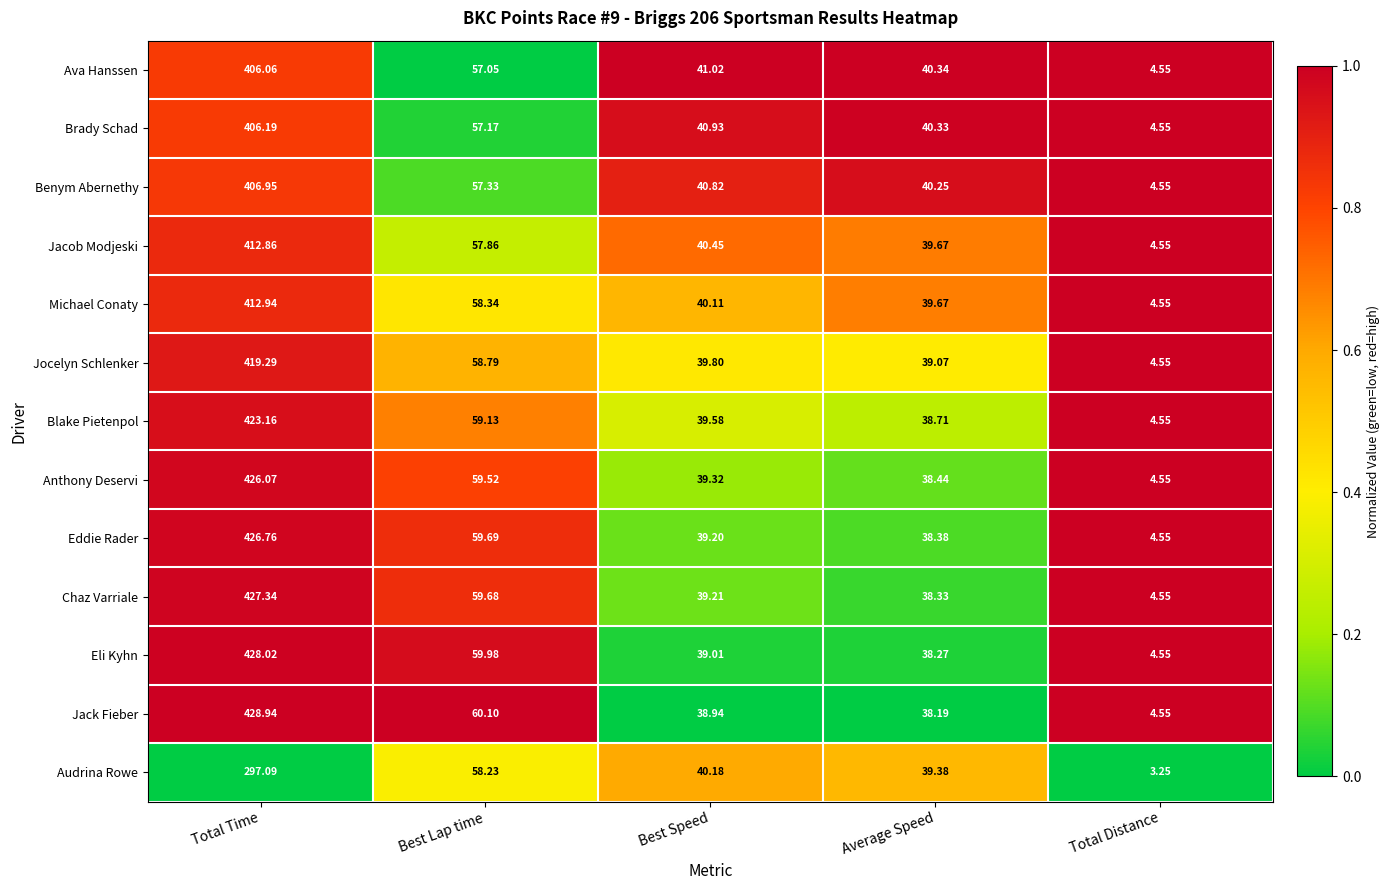

At which category is the sum across all series the highest?

Total Time